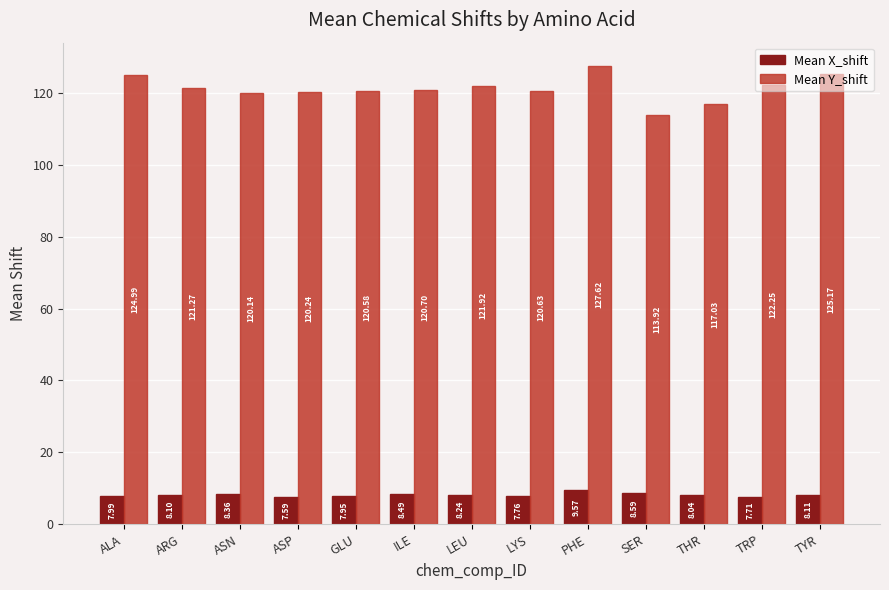

How many bars are there in each group?

2